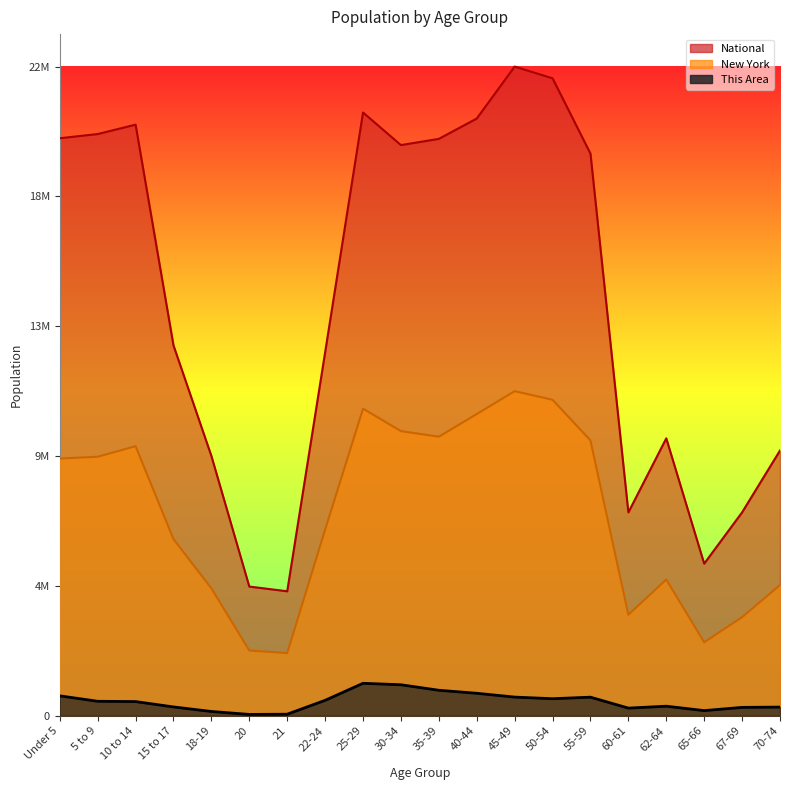

Rank the series by their maximum value, from highest to lowest.

National, New York, This Area